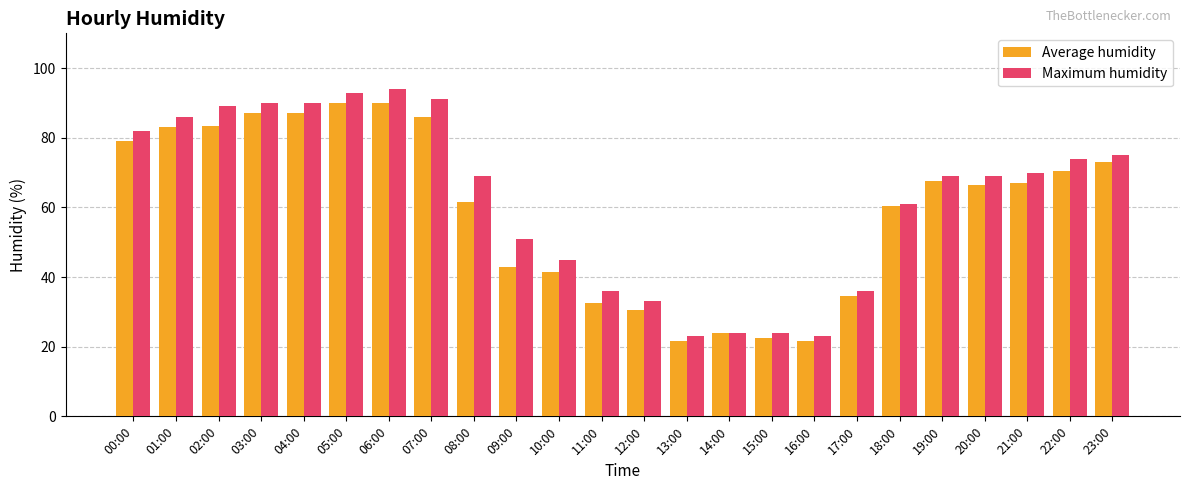

List the series in order of their peak value, highest first.

Maximum humidity, Average humidity